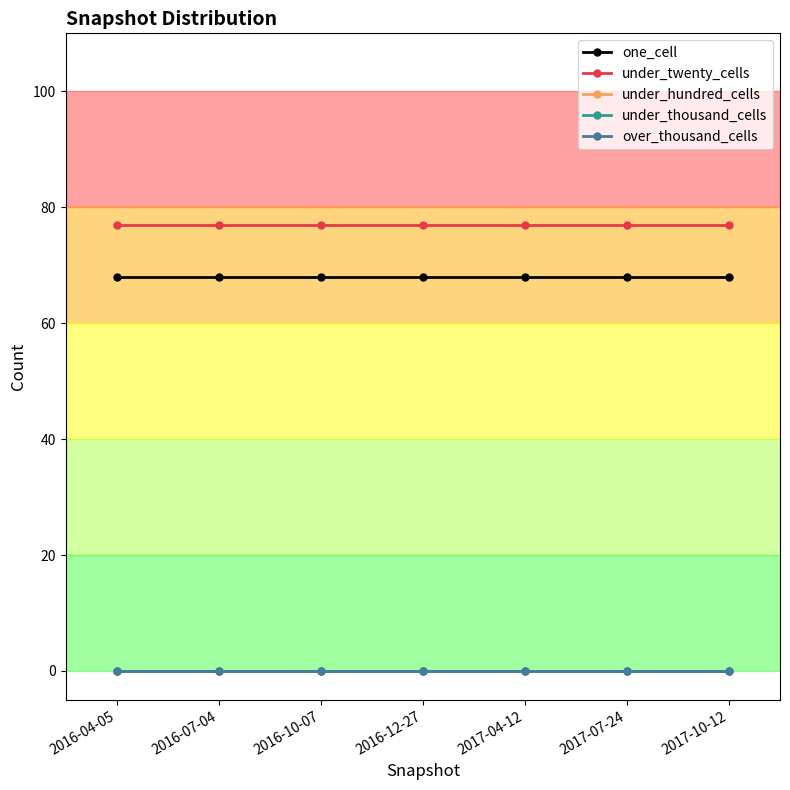

What position from the right is 2017-07-24?

2